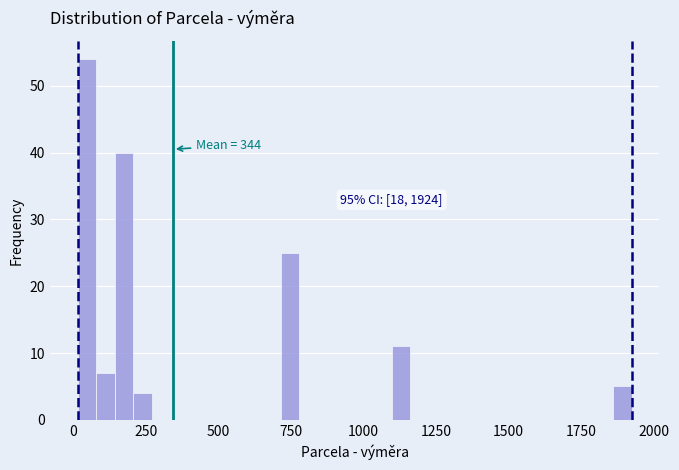

Around what value on the x-axis is the tallest bar? Give the approximate position of its centre, as read against the axis.

50